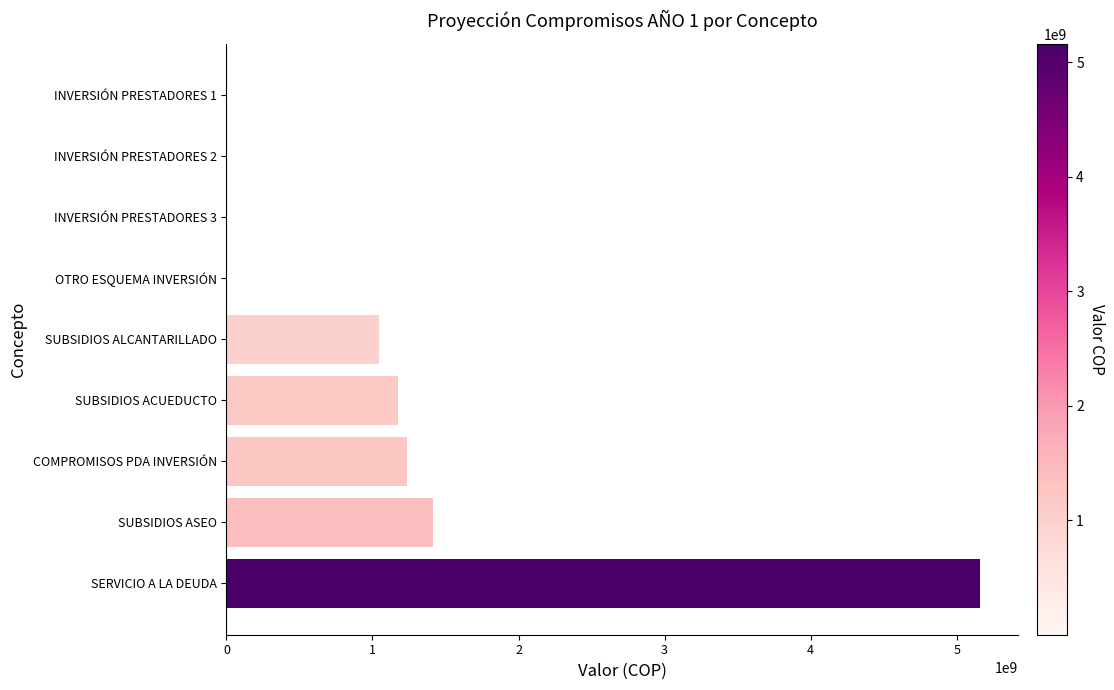

Where is the data nearest to the value 2580345828?

SUBSIDIOS ASEO